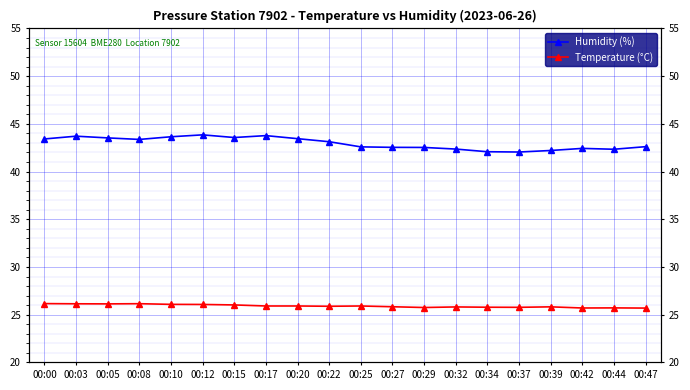

Reading right to left, list all the values displayed in this chart.

Humidity (%): 42.6	42.3	42.4	42.2	42.0	42.1	42.4	42.5	42.5	42.6	43.1	43.5	43.8	43.6	43.9	43.6	43.4	43.5	43.7	43.4
Temperature (°C): 25.7	25.7	25.7	25.8	25.8	25.8	25.8	25.8	25.8	25.9	25.9	25.9	25.9	26.0	26.1	26.1	26.1	26.1	26.1	26.2